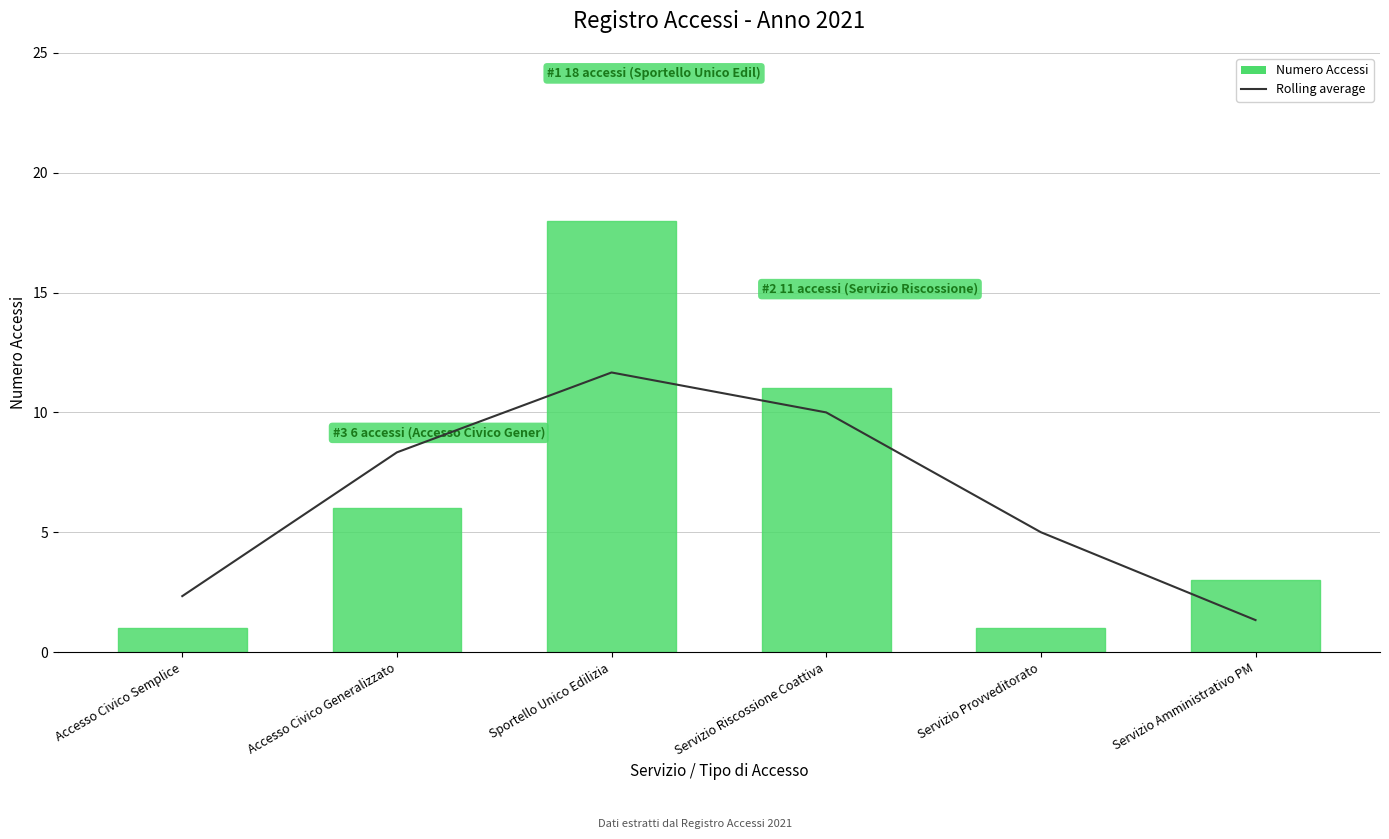

What is the label of the 1st bar from the right?

Servizio Amministrativo PM